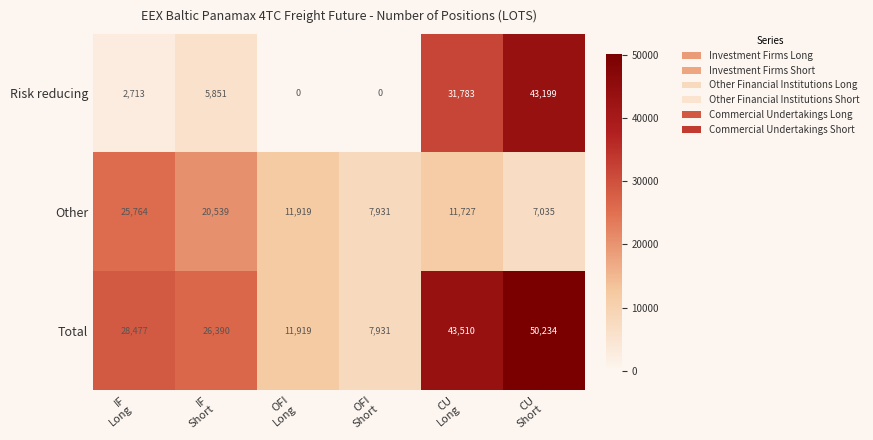

Which series has the widest spread of values?

Risk reducing